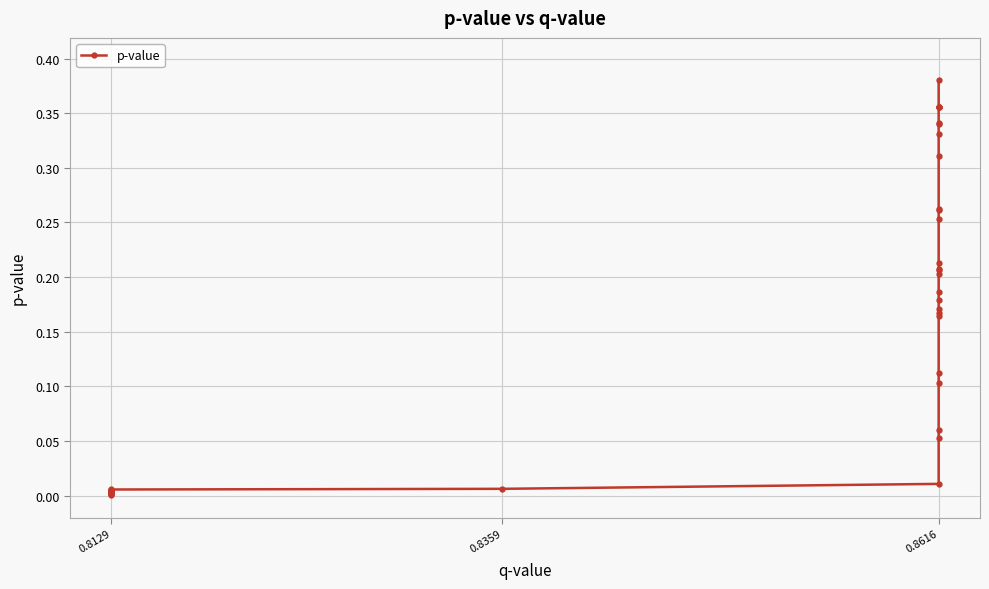

Does the chart display data point markers on the line(s)?

Yes